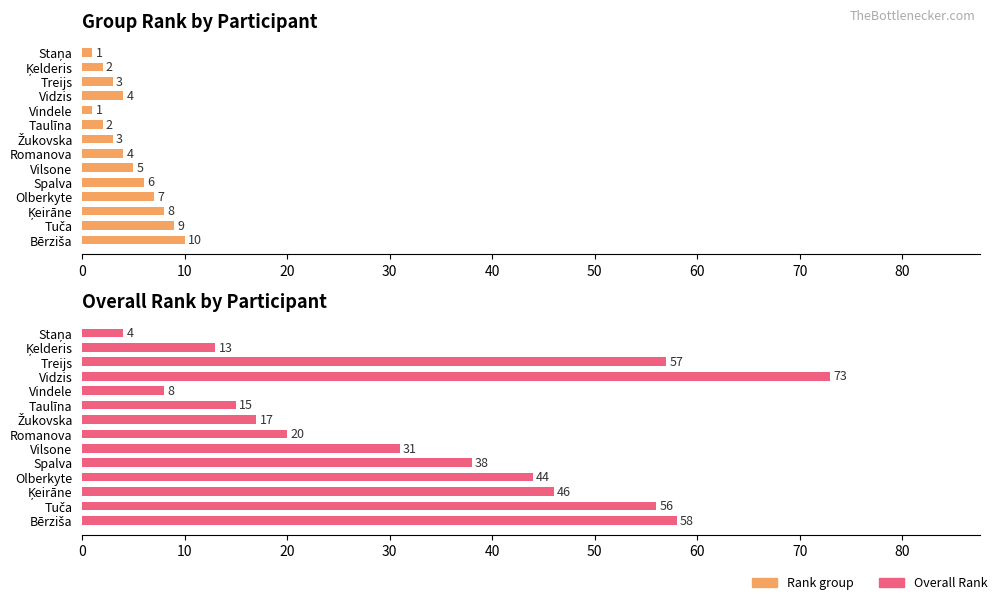

What is the value of the Overall Rank bar at the 10th from the left?

38